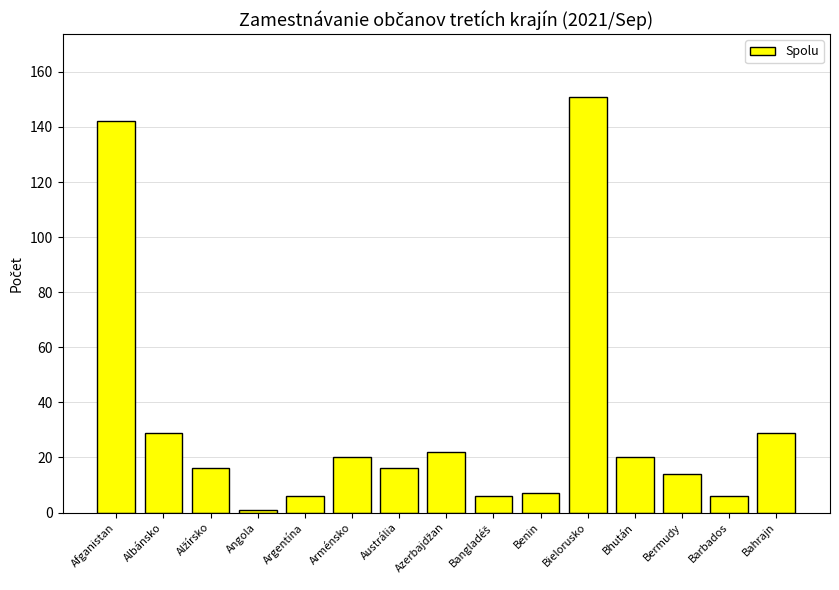

At which category does the chart reach its peak across all series?

Bielorusko